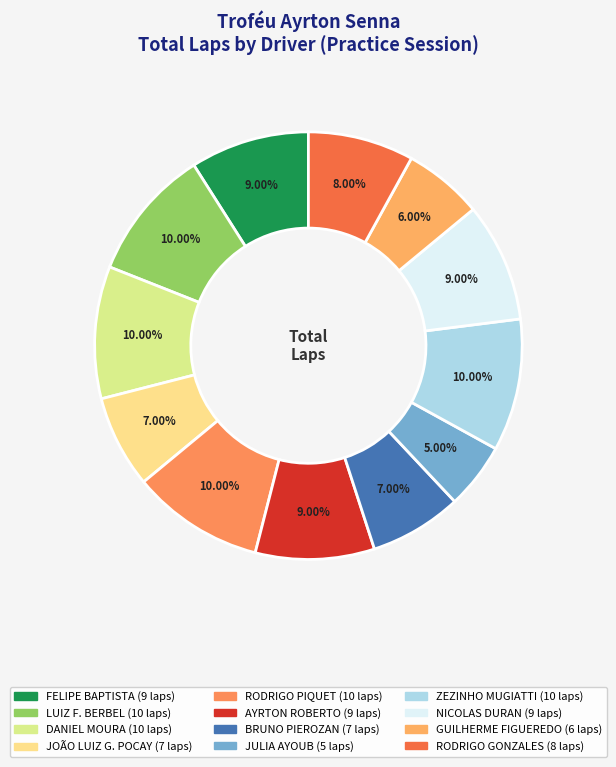

Combined, what portion of the pie is AYRTON ROBERTO and JOÃO LUIZ G. POCAY?

16.0%